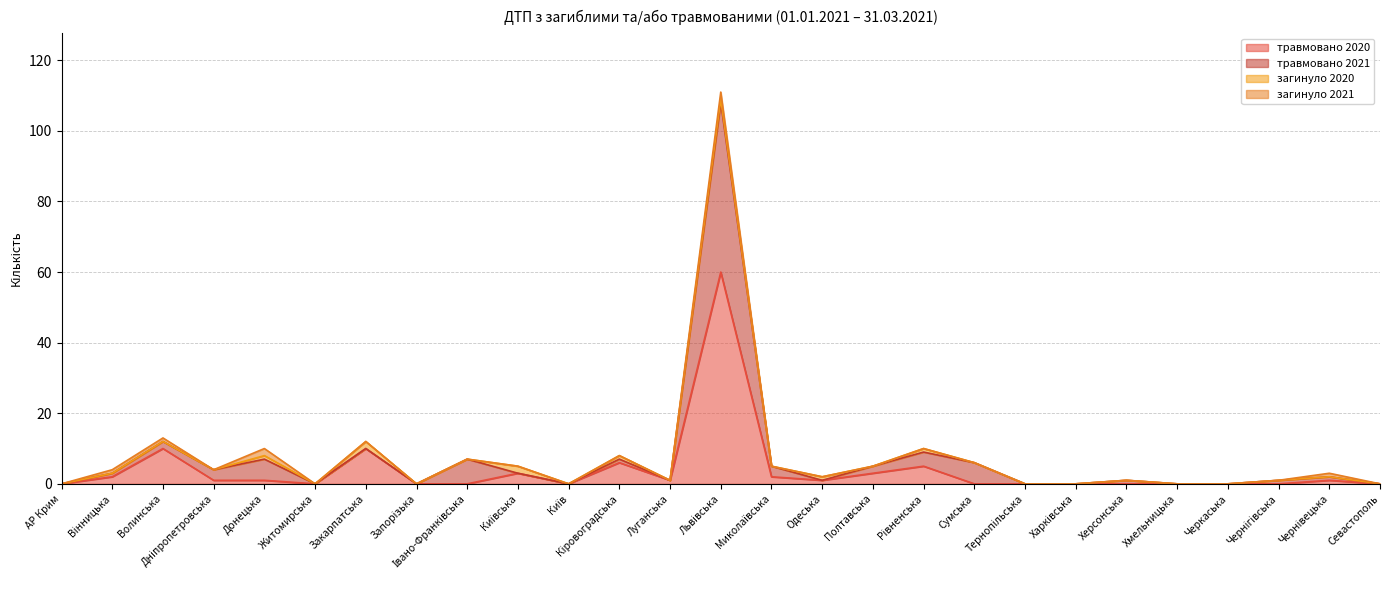

Rank the categories by травмовано 2020 value from highest to lowest.

Львівська, Волинська, Закарпатська, Кіровоградська, Рівненська, Київська, Полтавська, Вінницька, Миколаївська, Дніпропетровська, Донецька, Луганська, Одеська, Чернівецька, АР Крим, Житомирська, Запорізька, Івано-Франківська, Київ, Сумська, Тернопільська, Харківська, Херсонська, Хмельницька, Черкаська, Чернігівська, Севастополь